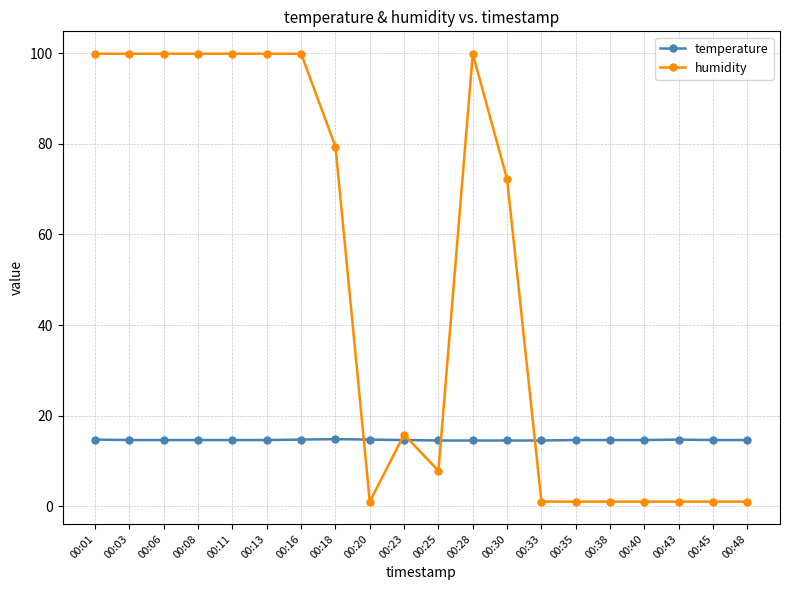

What is the difference between the maximum and minimum values in the humidity series?

98.9